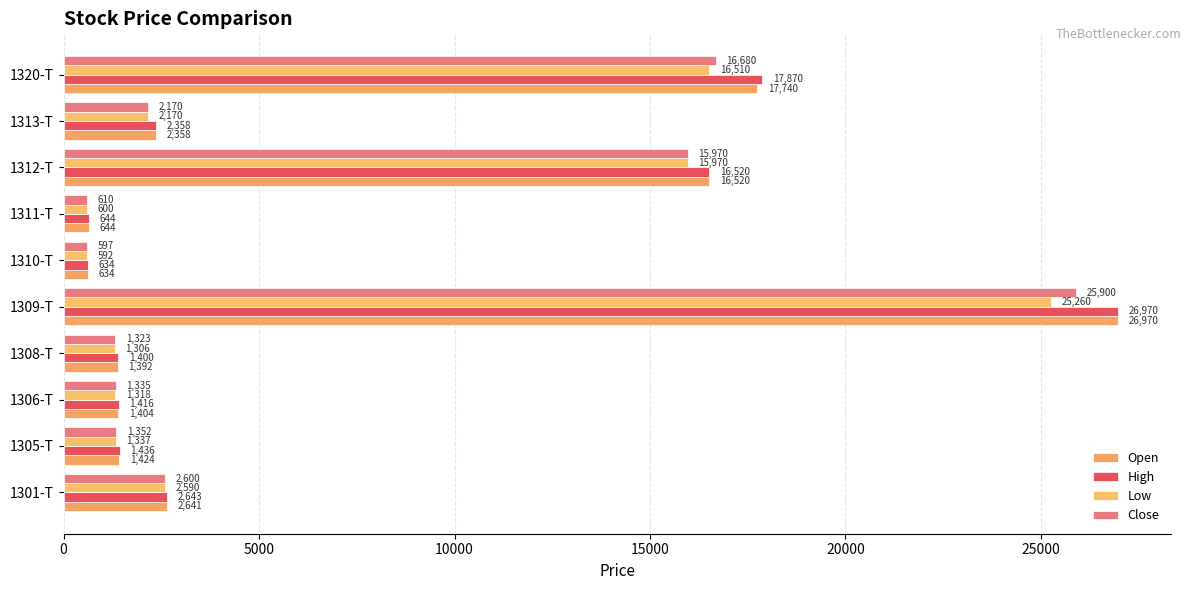

What is the minimum value for High?

634